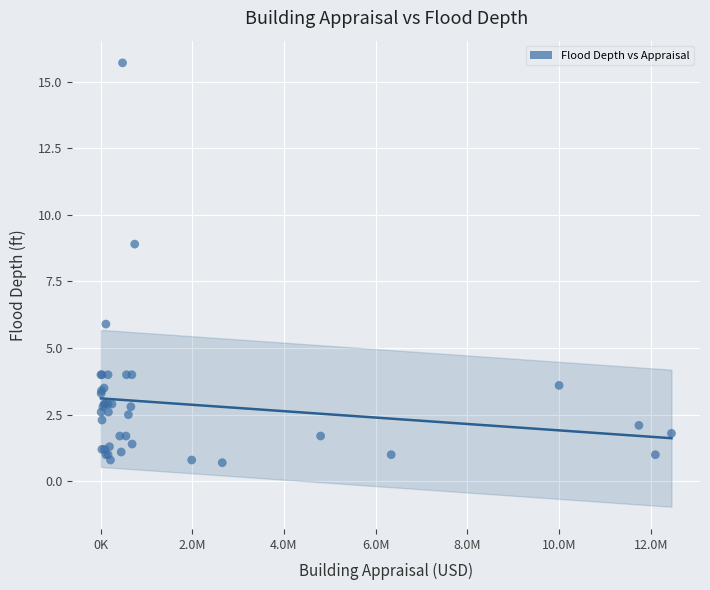

What Y value in the scatter plot is closest to 8?

8.9